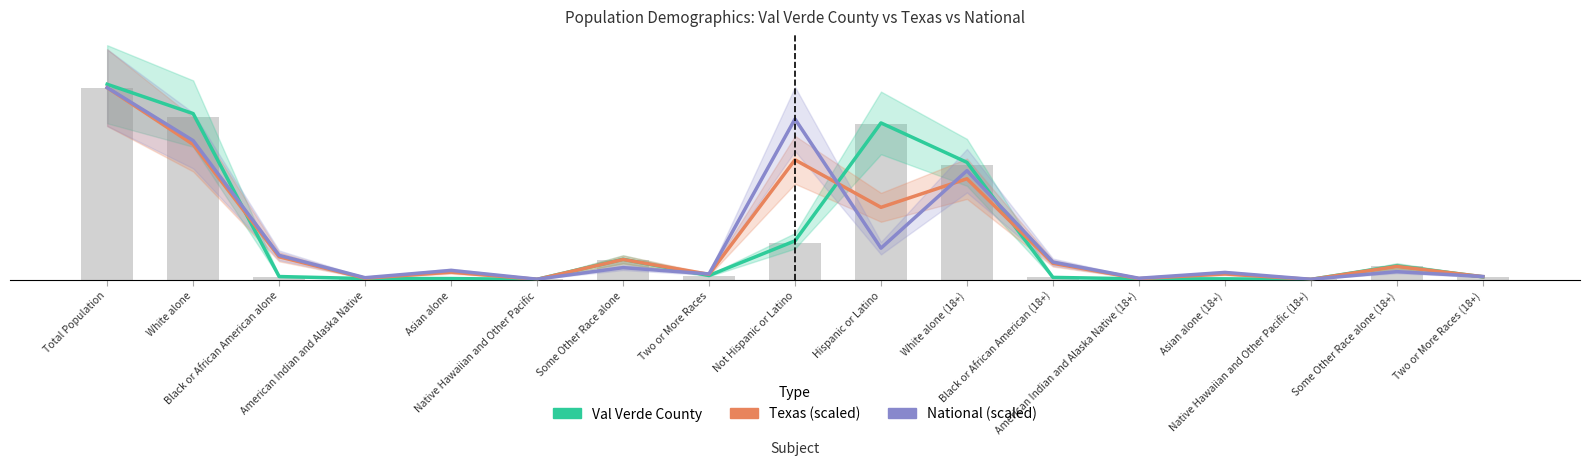

How many groups of bars are there?

17